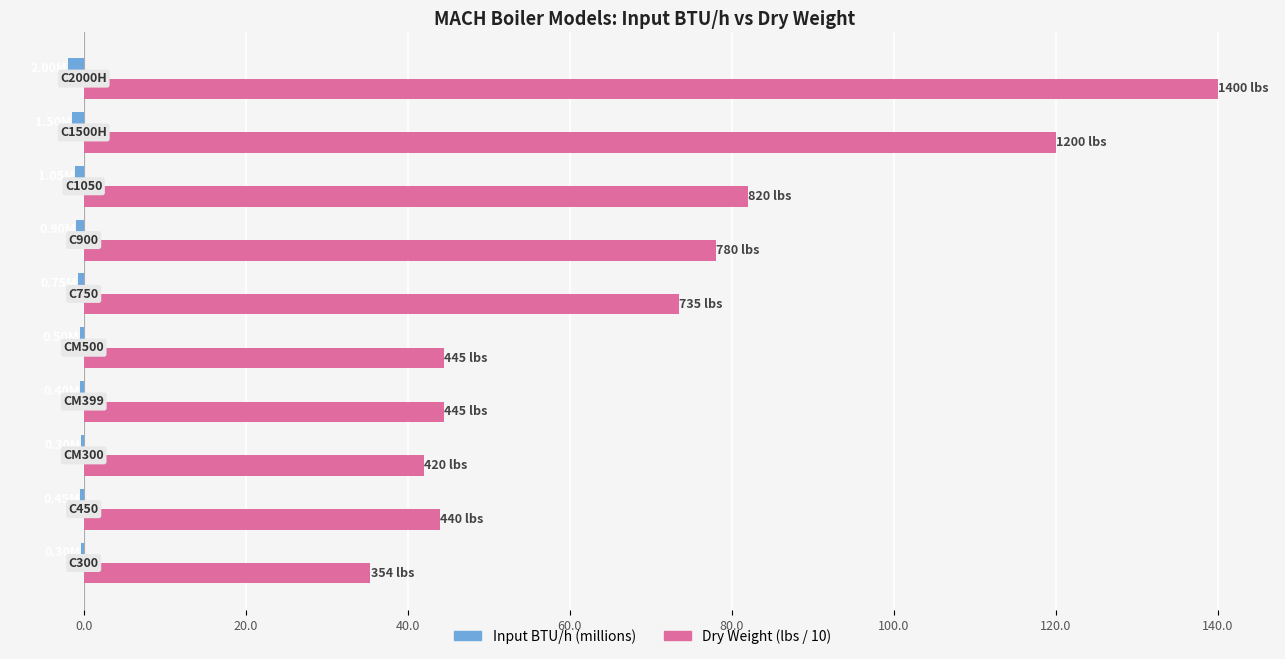

What is the sum of all Dry Weight (lbs / 10) values?

703.9